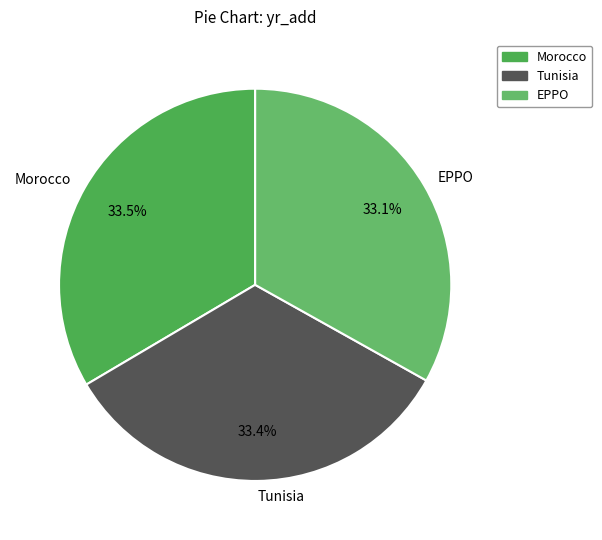

What percentage is the Tunisia slice, to the nearest percent?

33%